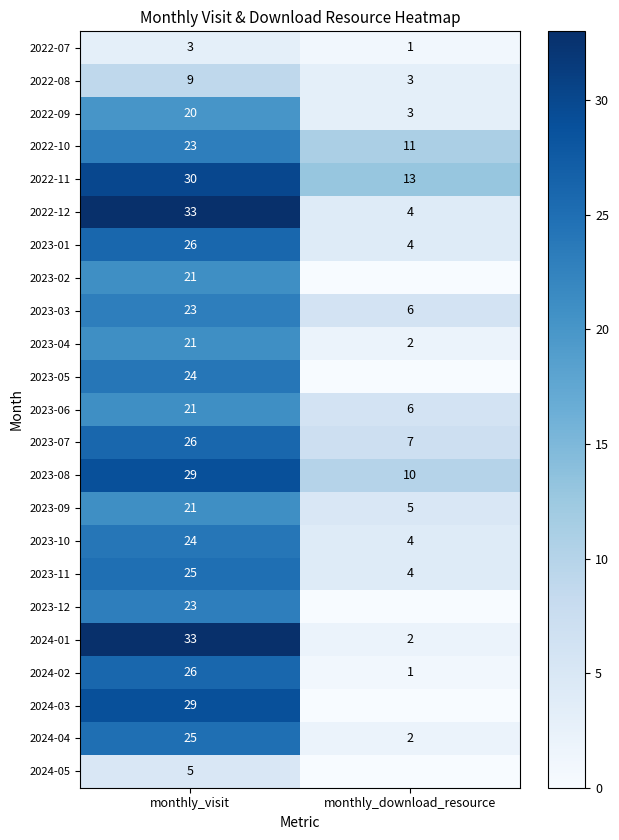

What is the difference between the 2023-06 values at monthly_visit and monthly_download_resource?

15